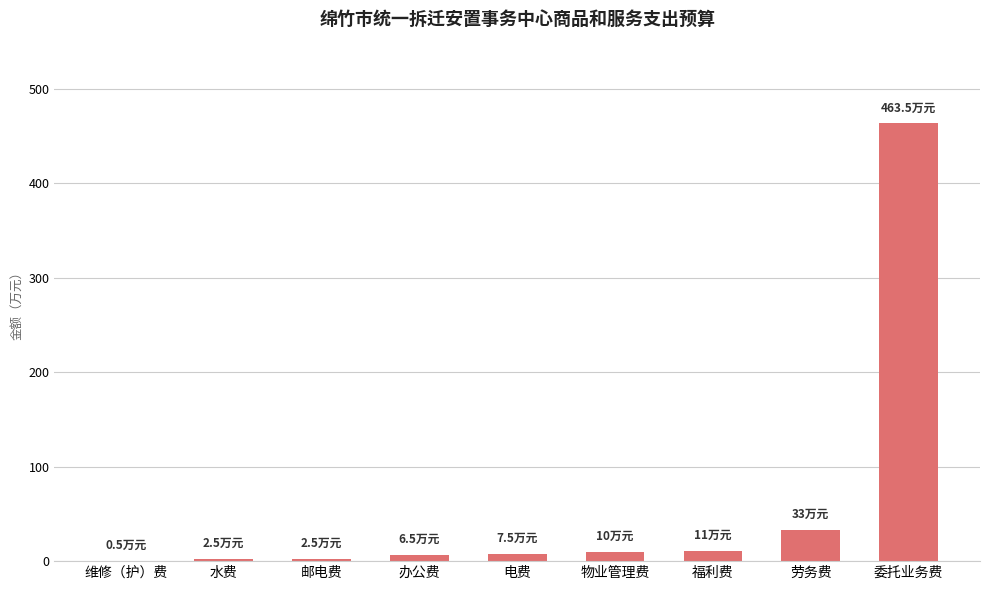

Where is the data nearest to the value 232?

劳务费